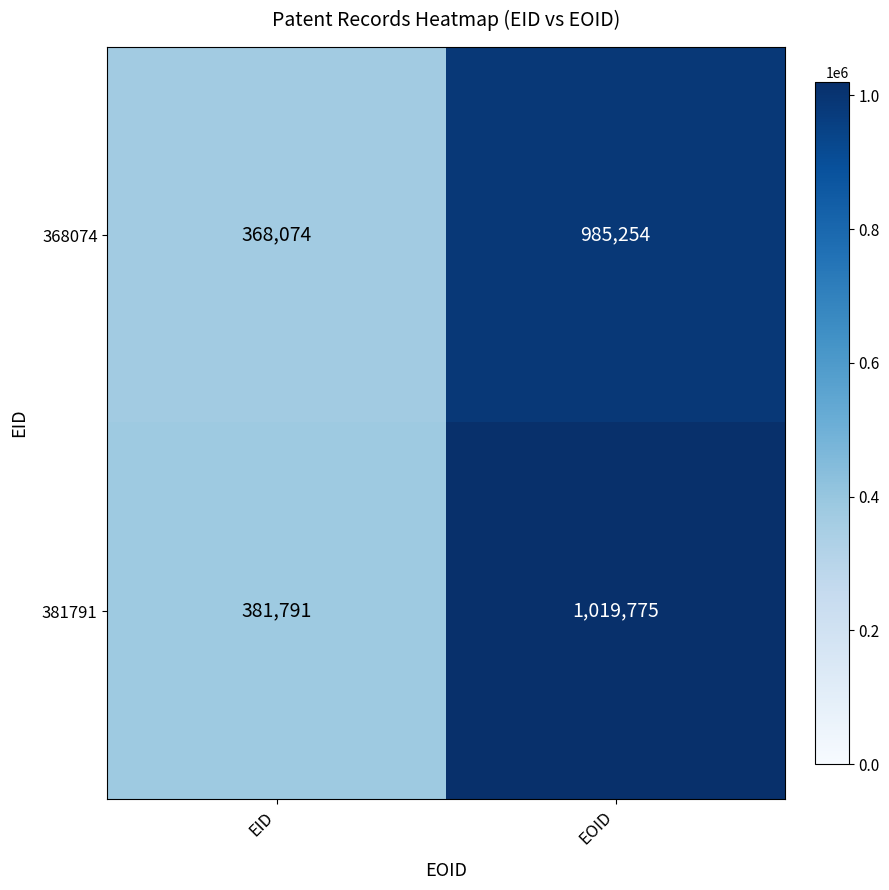

The value of 381791 at EID is 198790. True or false?

False